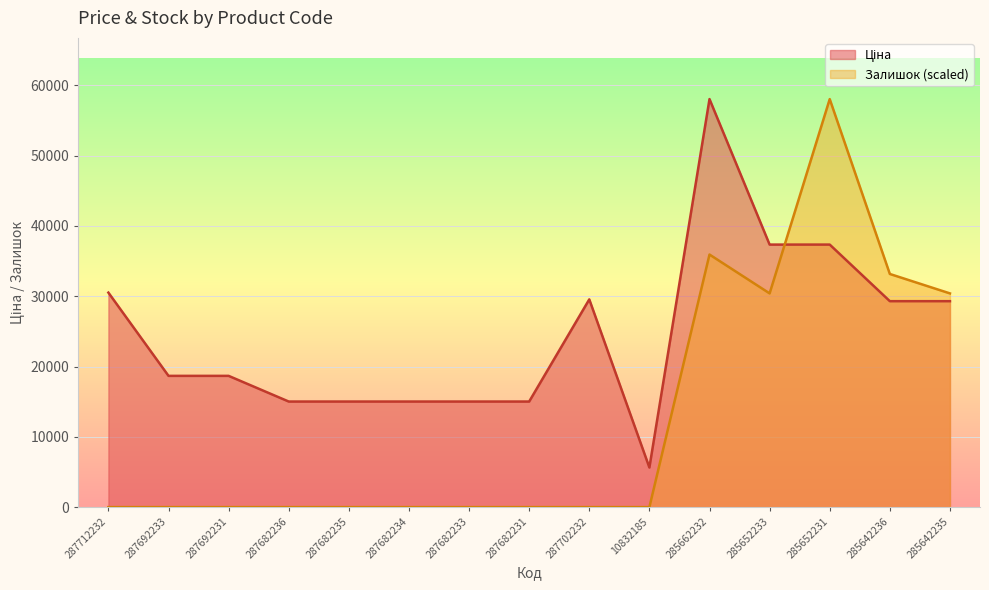

How many lines are shown in the chart?

2